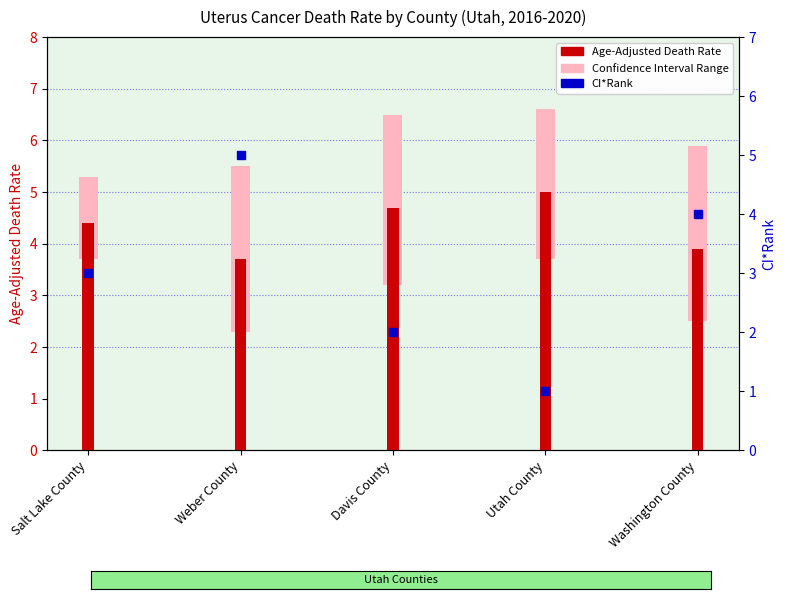

What is the total value across all series at Washington County?

7.9